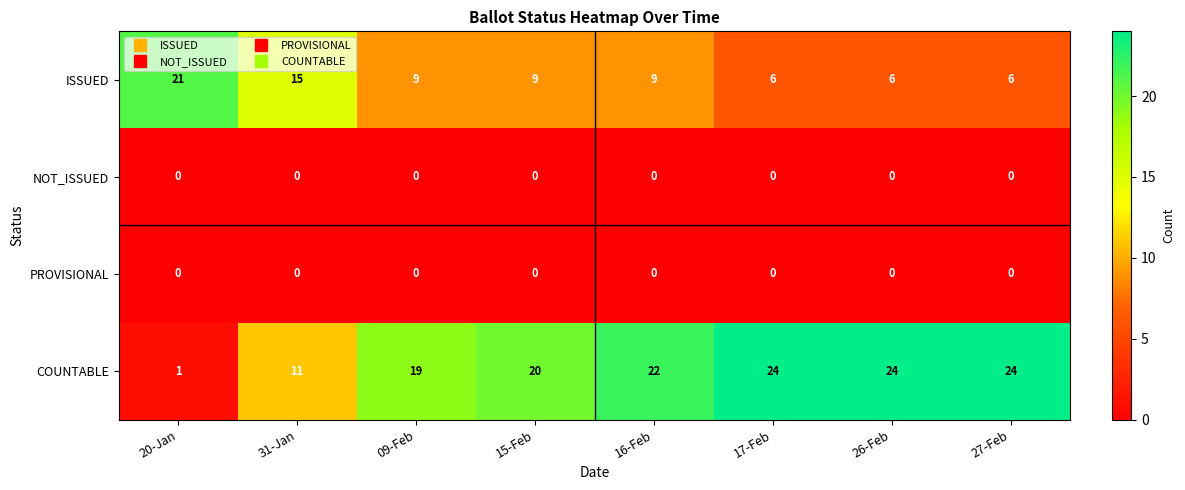

How many distinct data groups are displayed?

4